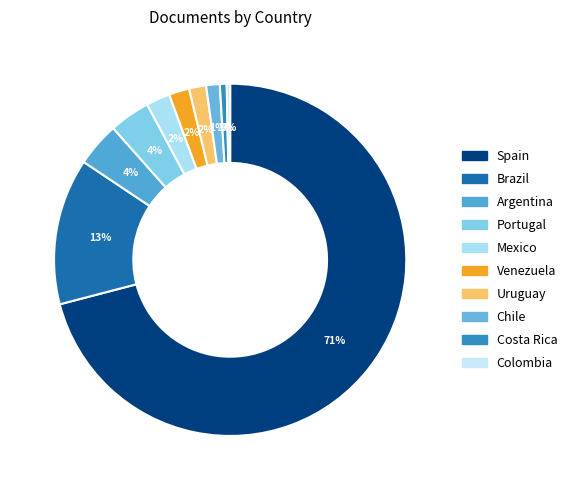

Which category has the biggest portion of the pie?

Spain